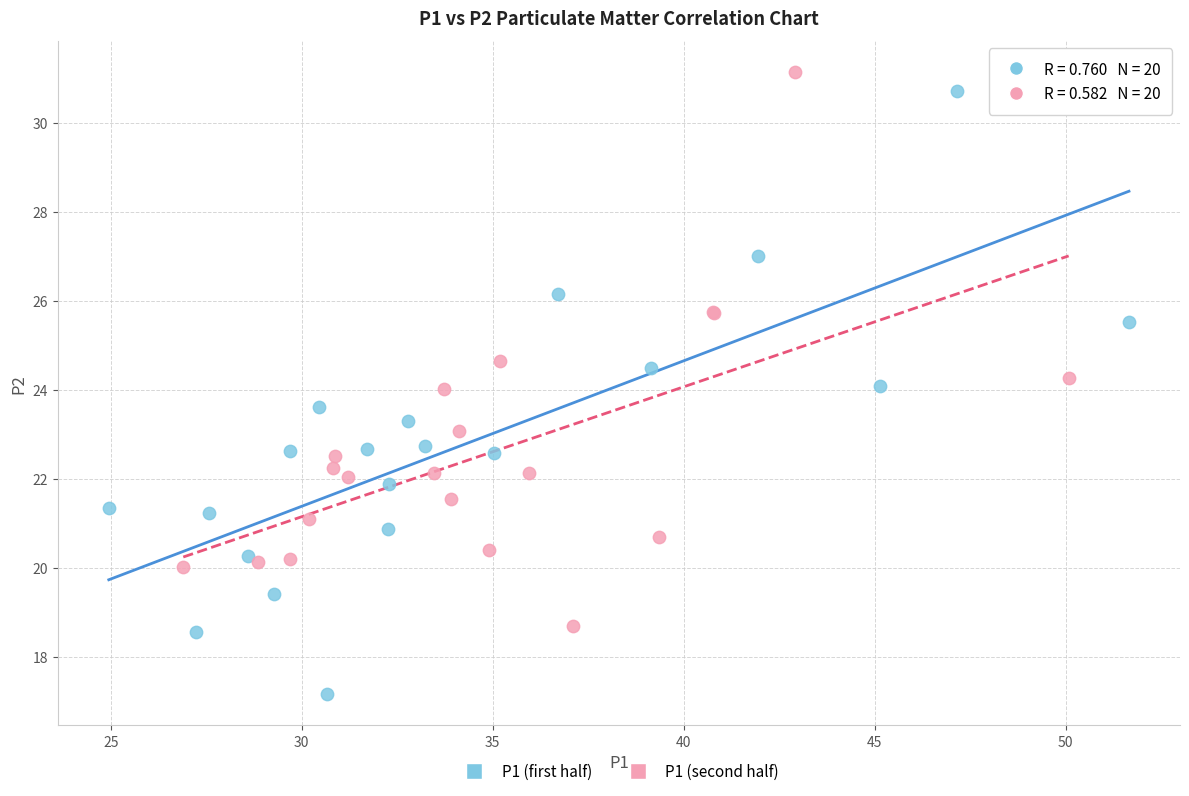

Which series has the largest Y range (max minus min)?

P1 (first half)